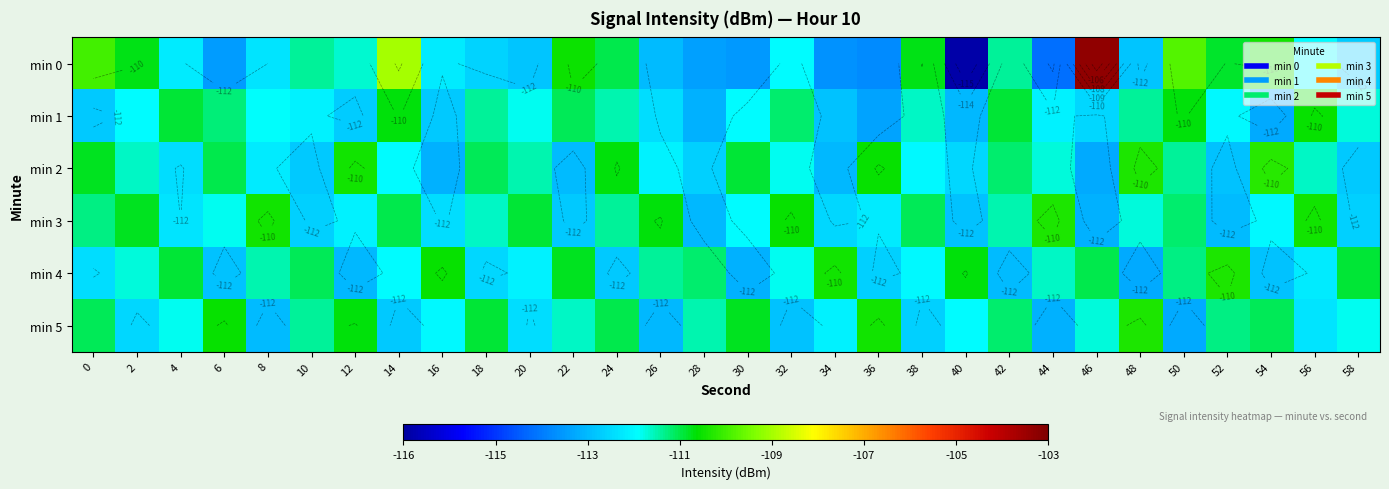

How many categories are shown in the chart?

30